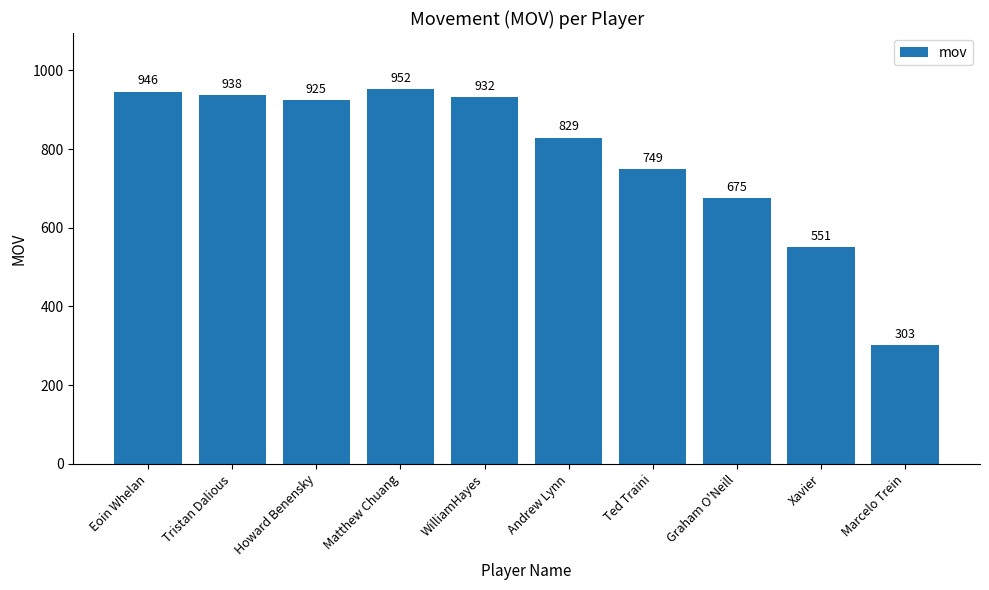

Which category has the lowest value across all series?

Marcelo Trein